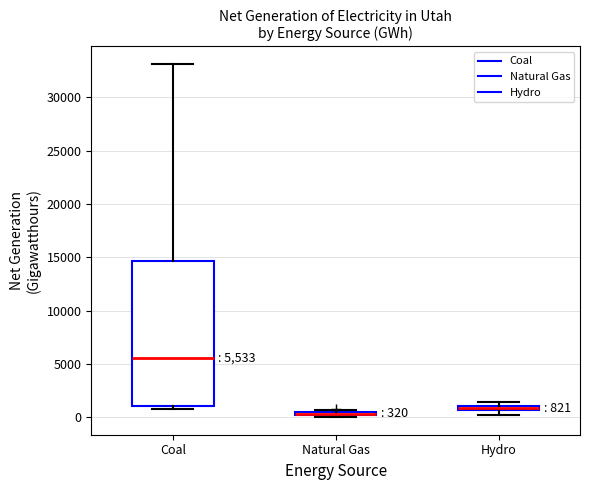

Which box is the tallest, from its lower edge to its upper edge?

Coal